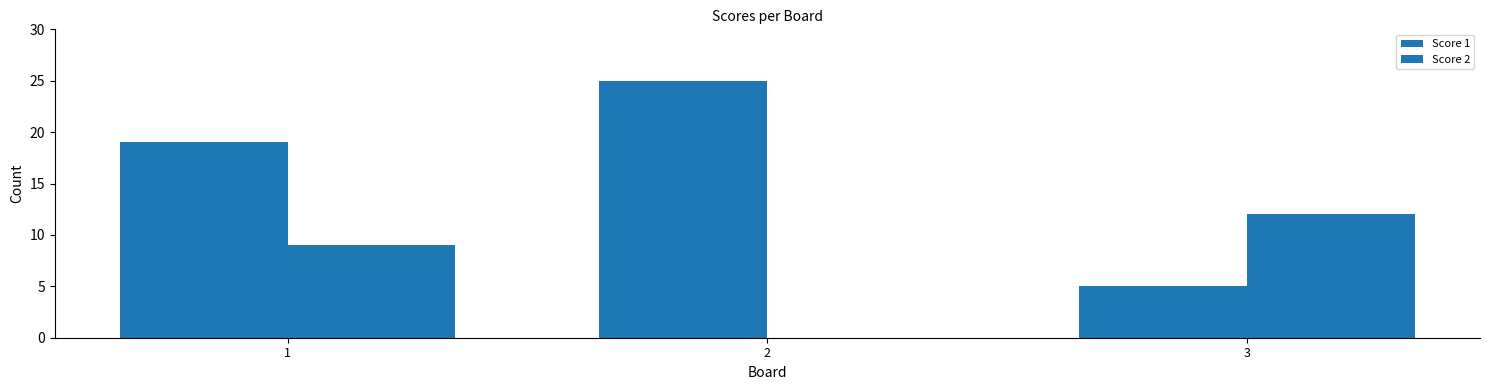

Rank the series by their maximum value, from highest to lowest.

Score 1, Score 2